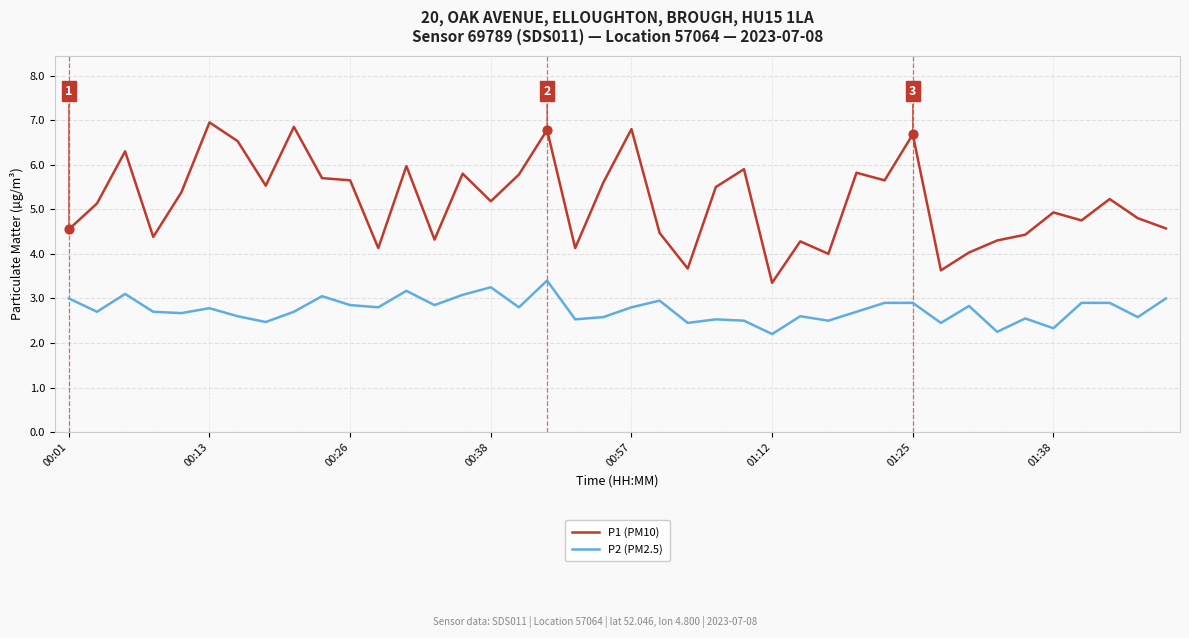

Which series has the largest total across all categories?

P1 (PM10)